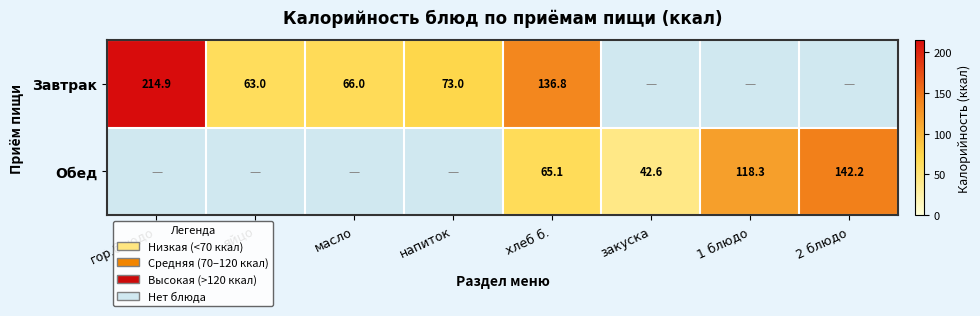

At how many categories does at least one series exceed 34?

8